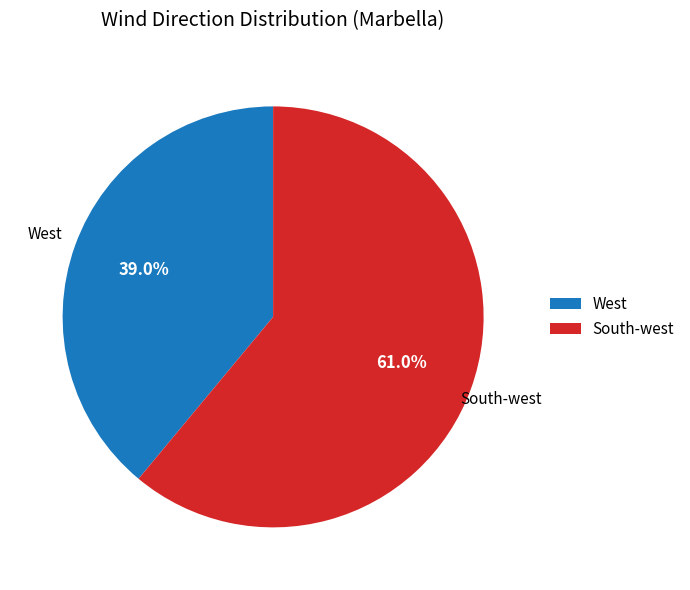

To the nearest percent, what is the difference between the largest and smallest slice percentages?

22%